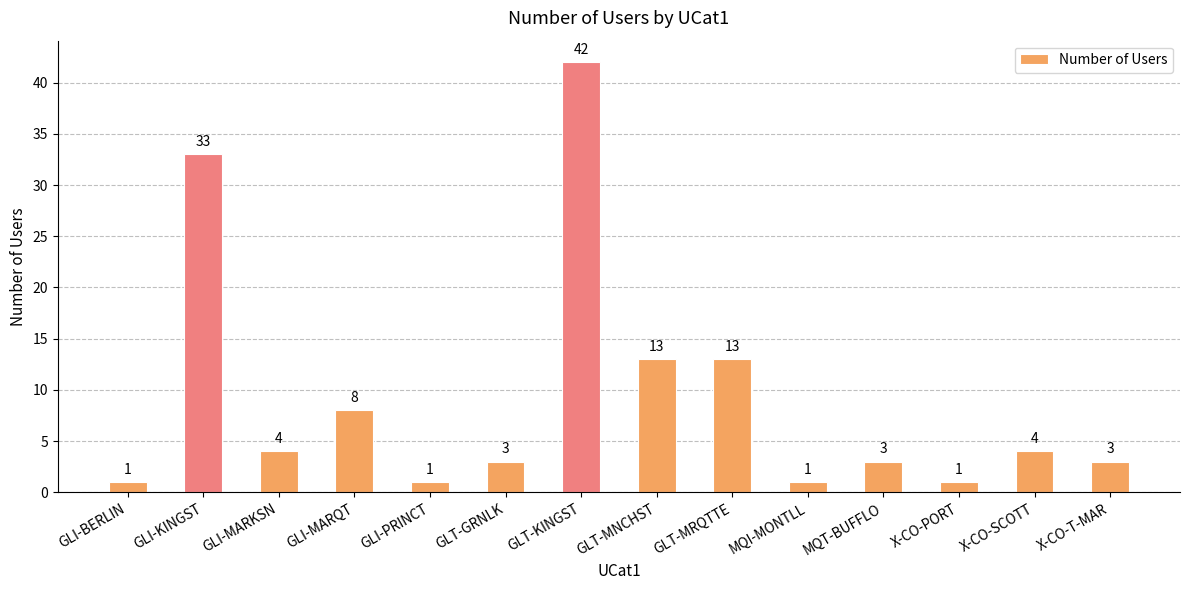

Is it true that the value at GLI-PRINCT is 1?

True